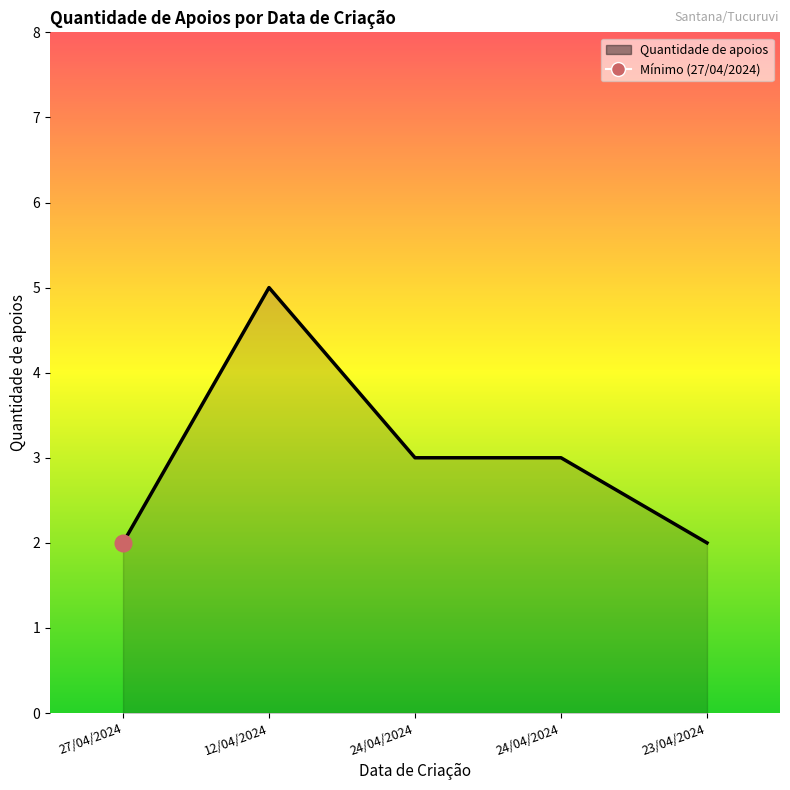

True or false: the data shows 1 at 27/04/2024.

False